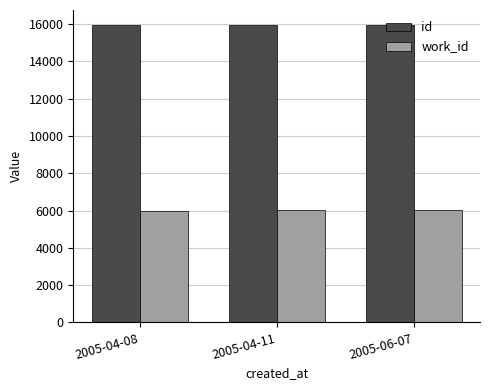

List the series in order of their overall mean, lowest first.

work_id, id